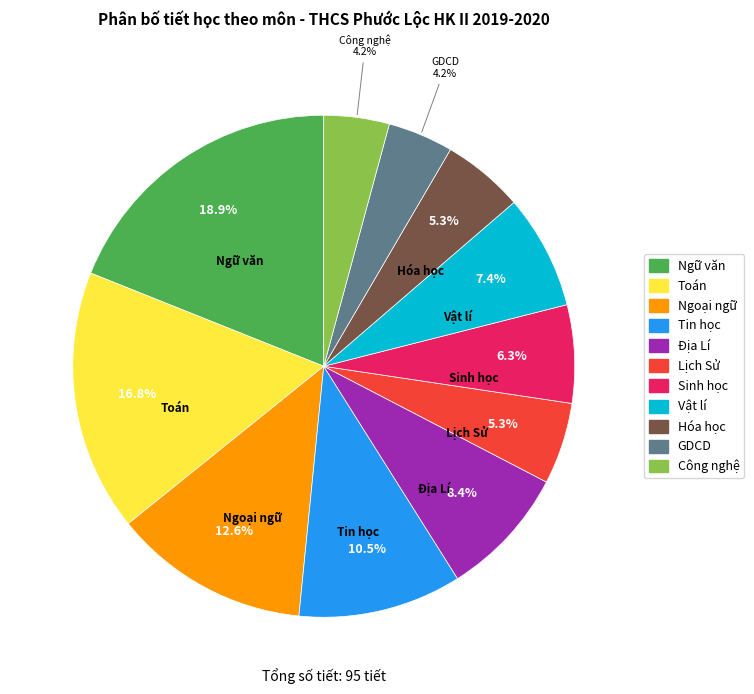

Count the number of slices in the pie.

11